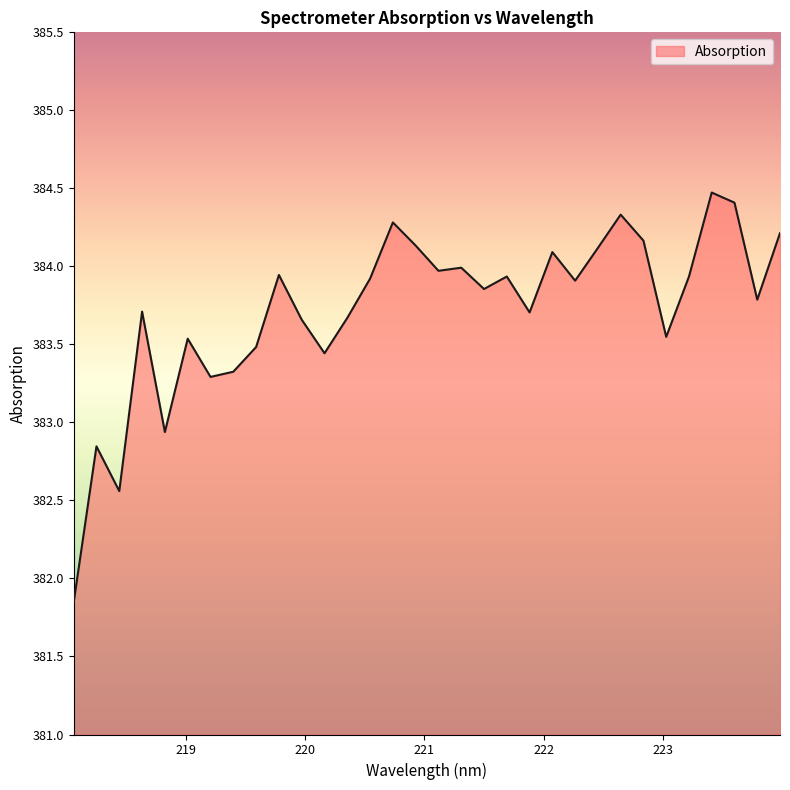

What is the difference between the maximum and minimum values?

2.6